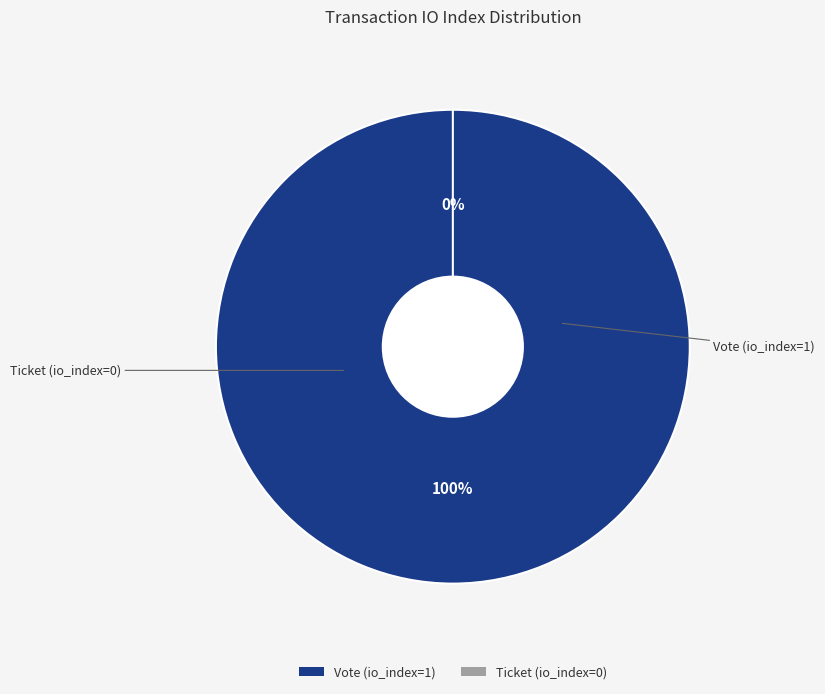

Which has a higher value, Vote (io_index=1) or Ticket (io_index=0)?

Vote (io_index=1)